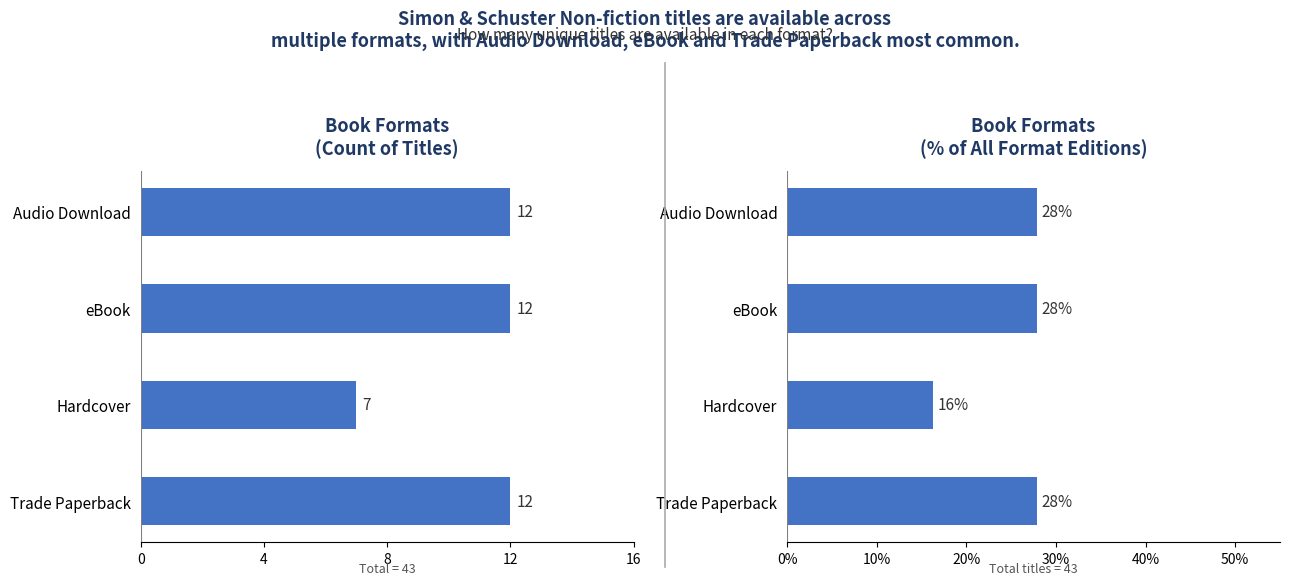

Which series has the largest total across all categories?

Percent